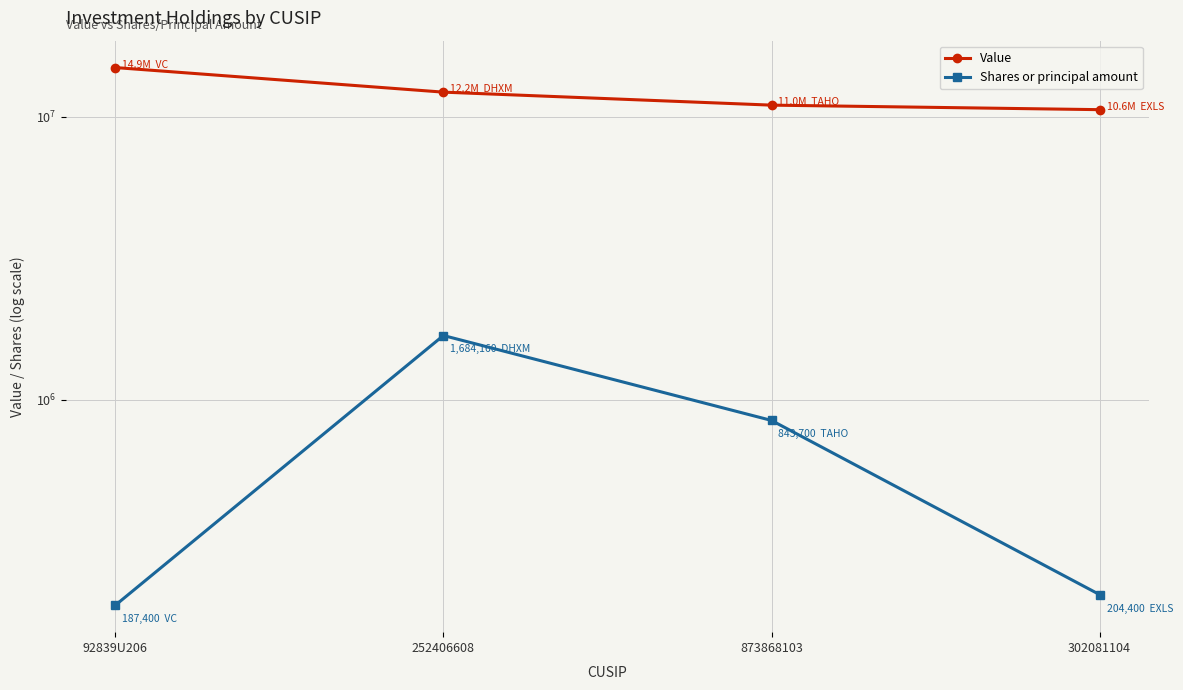

What is the sum of the Value values at 873868103 and 302081104?

21571000